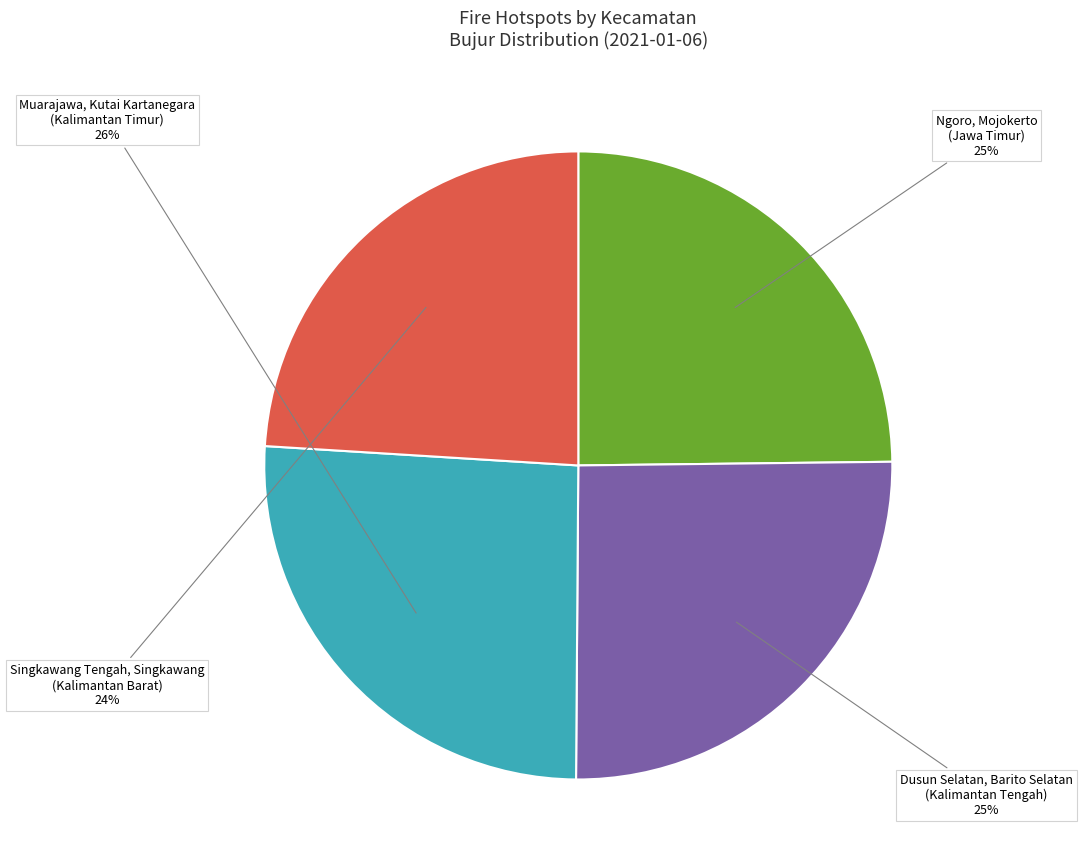

Is there a majority slice in this chart?

No